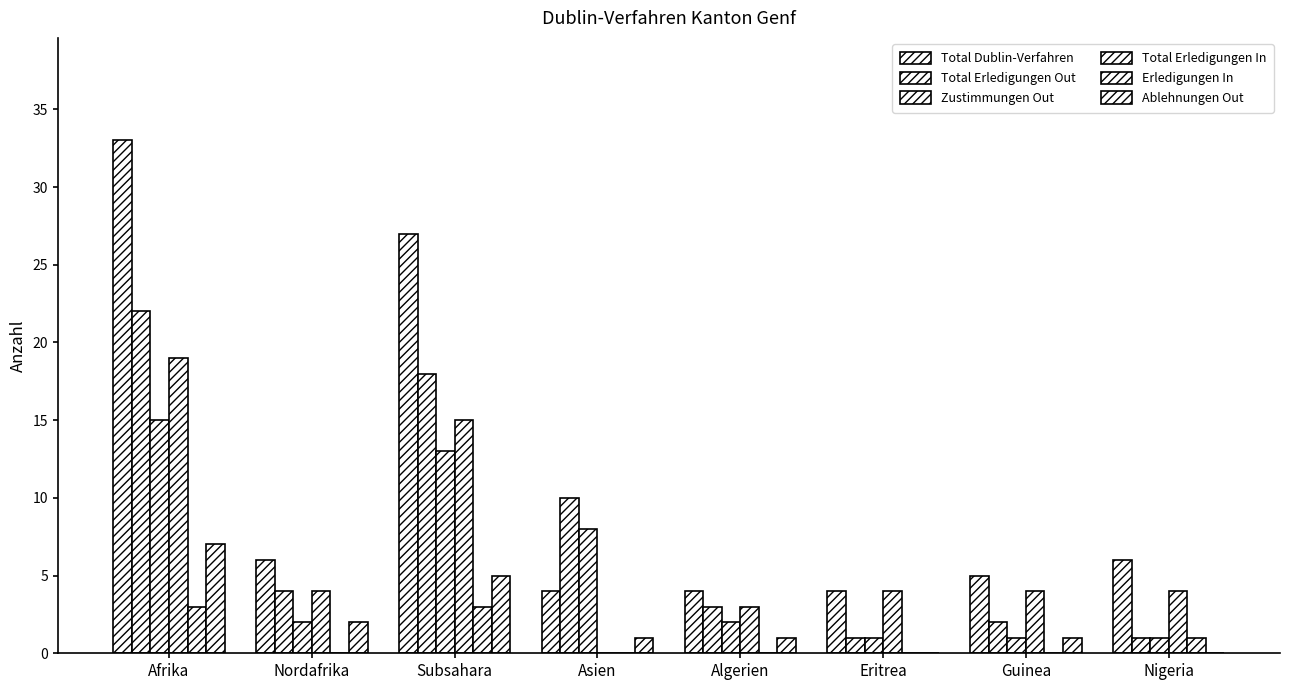

How many series are shown in this chart?

6